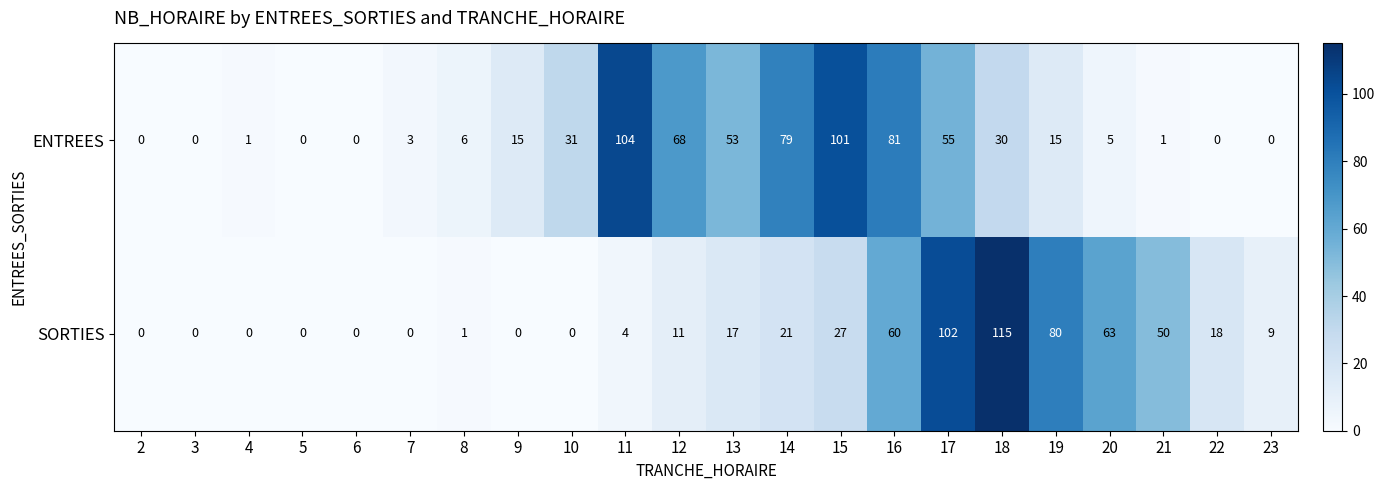

Which series has the widest spread of values?

SORTIES